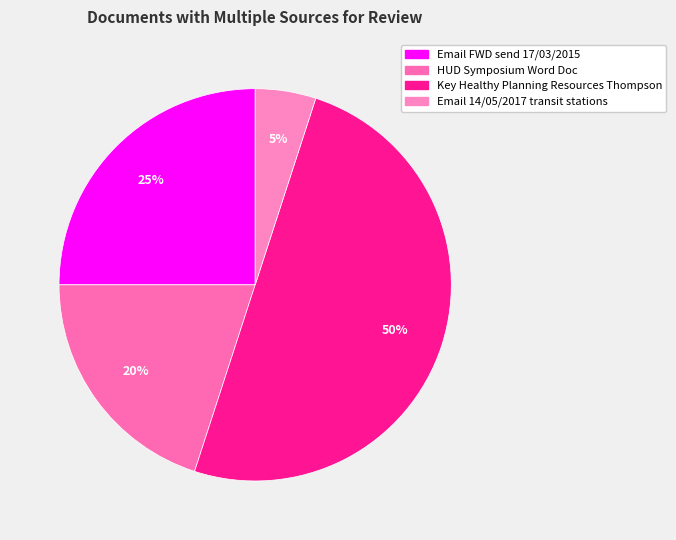

To the nearest percent, what is the combined percentage of Key Healthy Planning Resources Thompson and Email 14/05/2017 transit stations?

55%